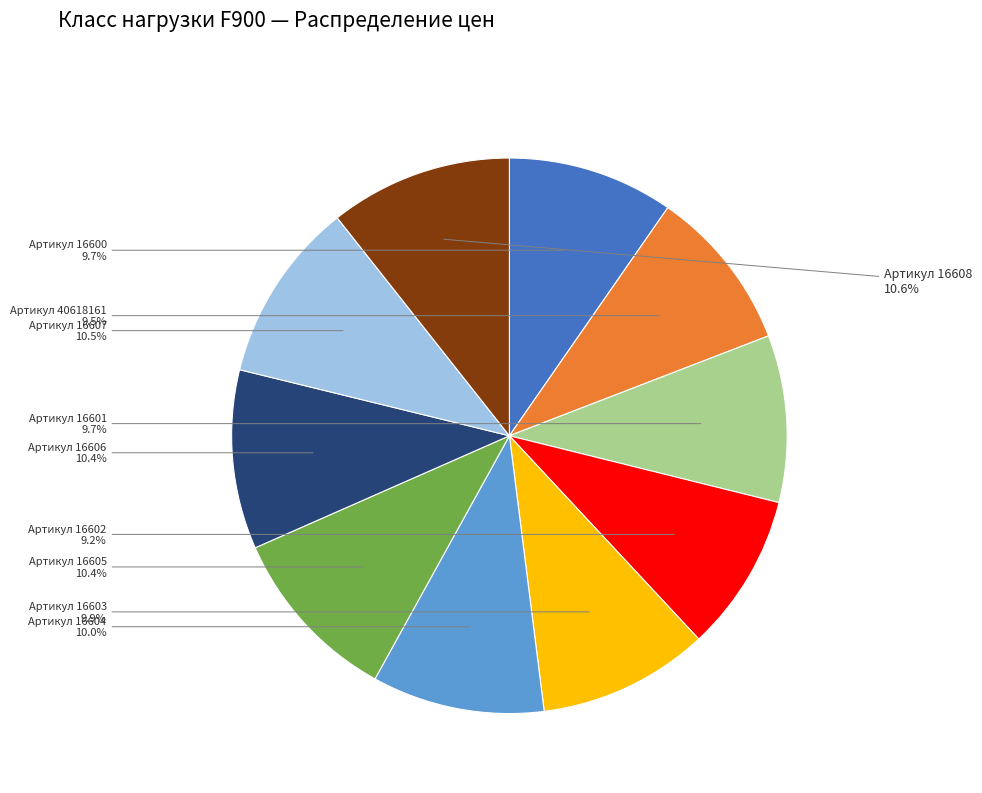

Is there a majority slice in this chart?

No